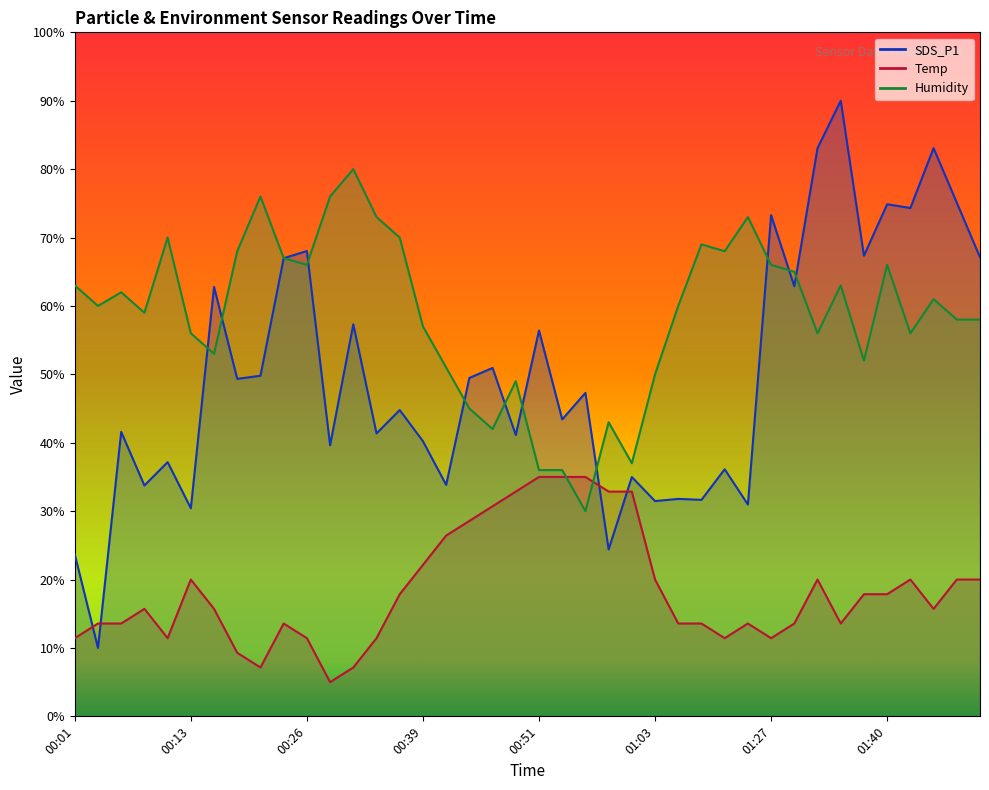

How many interior local valleys does the Humidity series have?

11